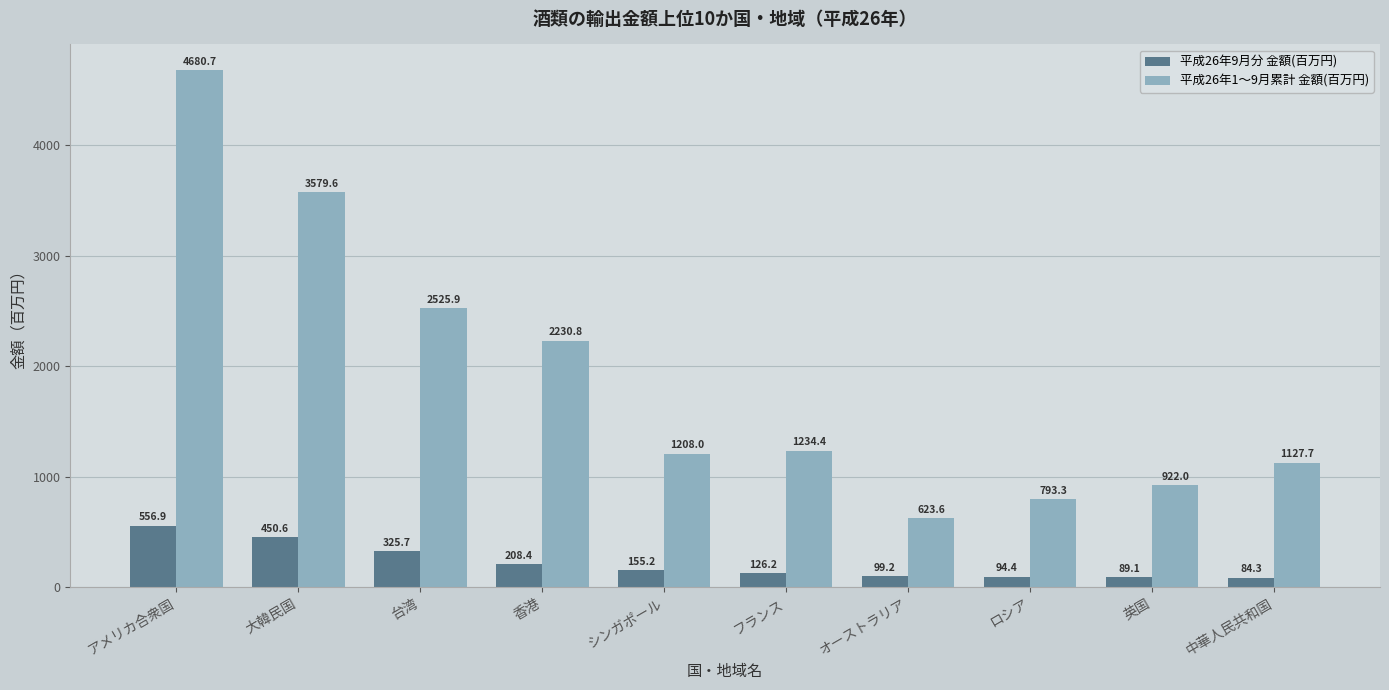

True or false: 平成26年1～9月累計 金額(百万円) has a value of 2525.9 at 台湾.

True